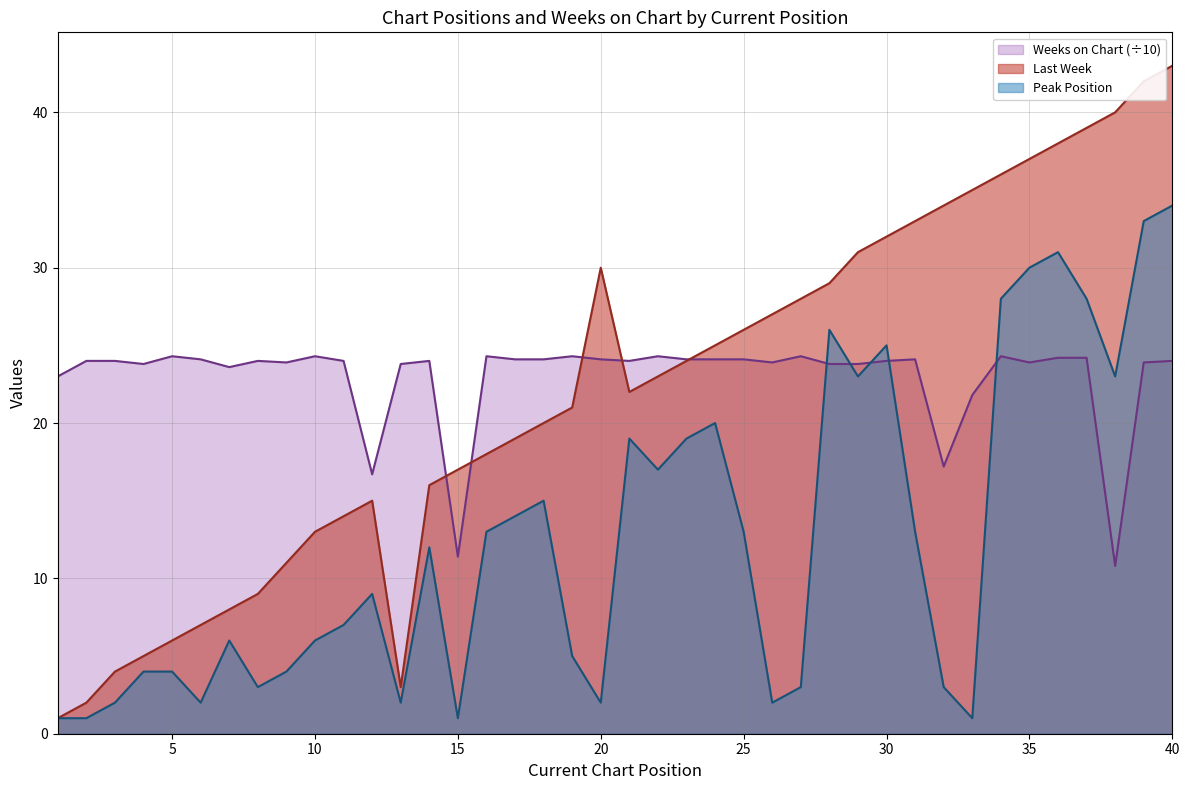

Does the chart display data point markers on the line(s)?

No